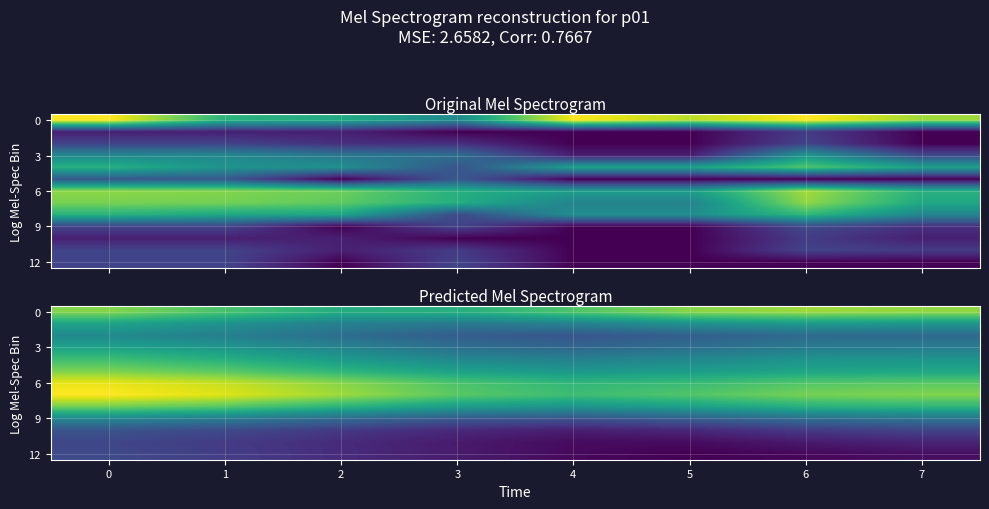

What is the greatest value displayed?

5.1